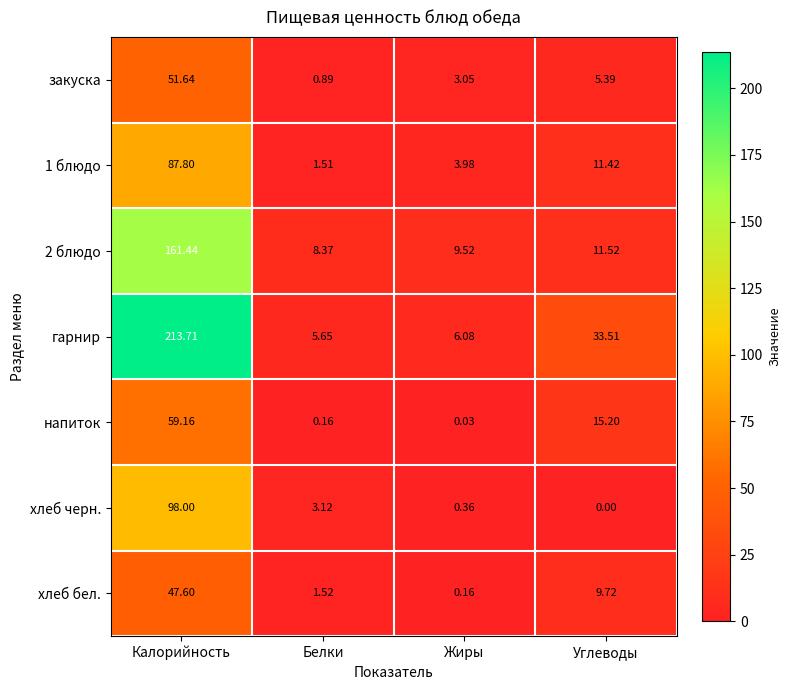

How many categories are shown in the chart?

4